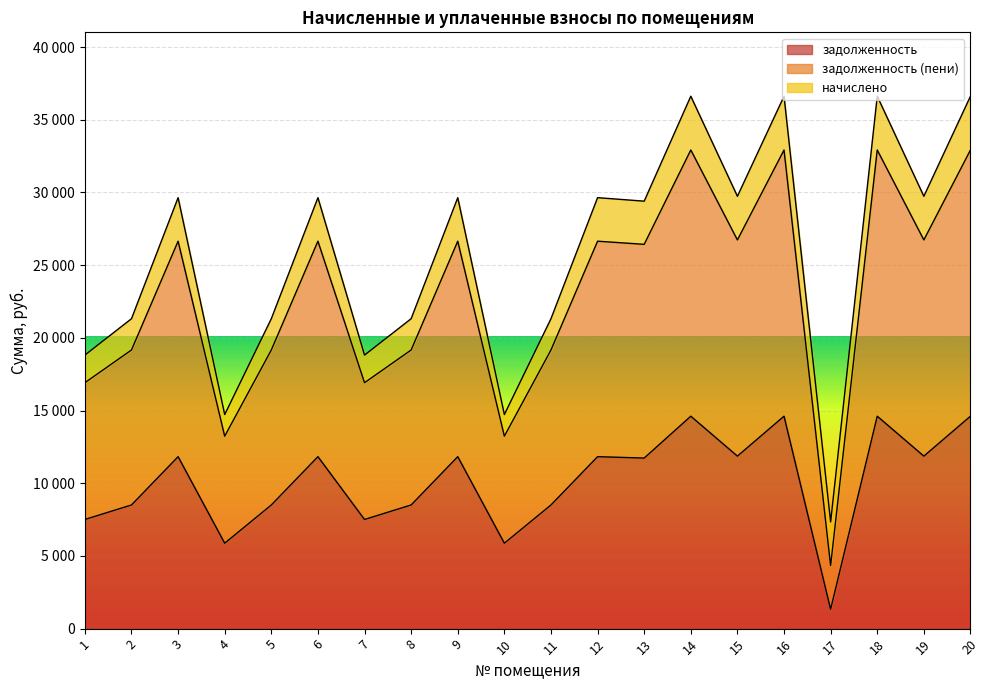

Is the value of задолженность (пени) at 20 greater than the value of задолженность at 1?

Yes